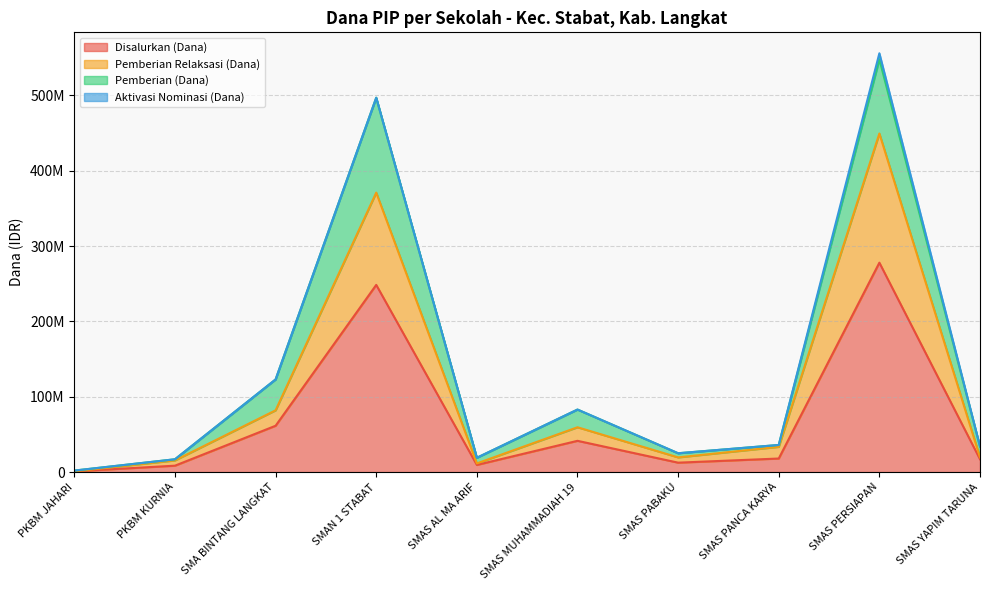

Is the value of Pemberian Relaksasi (Dana) at SMAS MUHAMMADIAH 19 greater than the value of Disalurkan (Dana) at PKBM JAHARI?

Yes